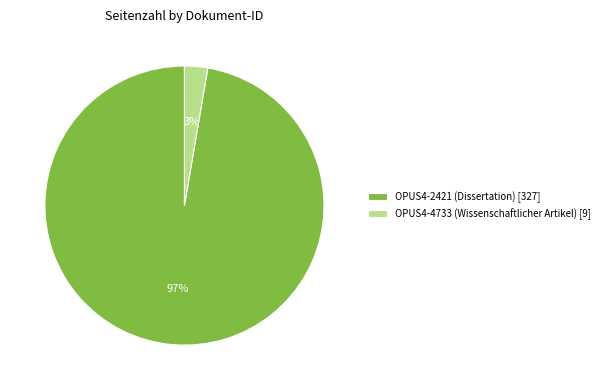

Does OPUS4-2421 (Dissertation) account for over 50% of the chart?

Yes